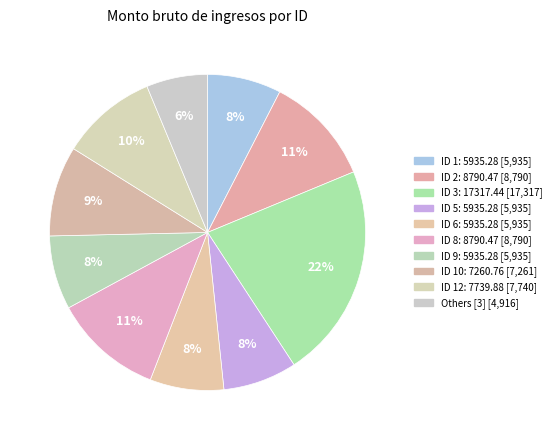

Which category has the biggest portion of the pie?

ID 3: 17317.44